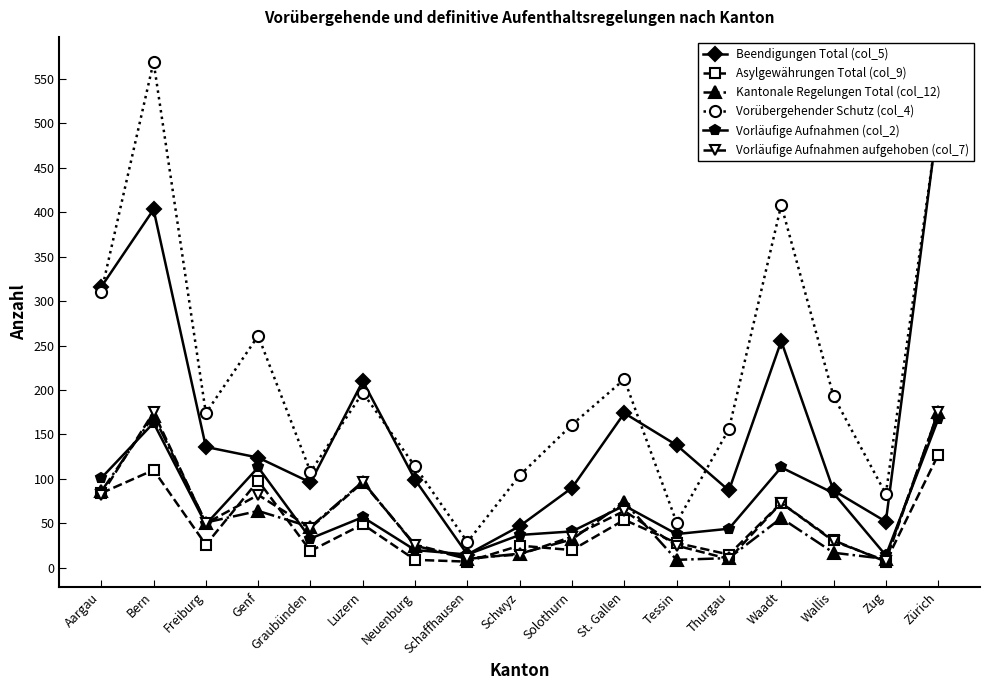

Between which two adjacent categories do Vorläufige Aufnahmen (col_2) and Vorläufige Aufnahmen aufgehoben (col_7) first intersect?

Aargau and Bern